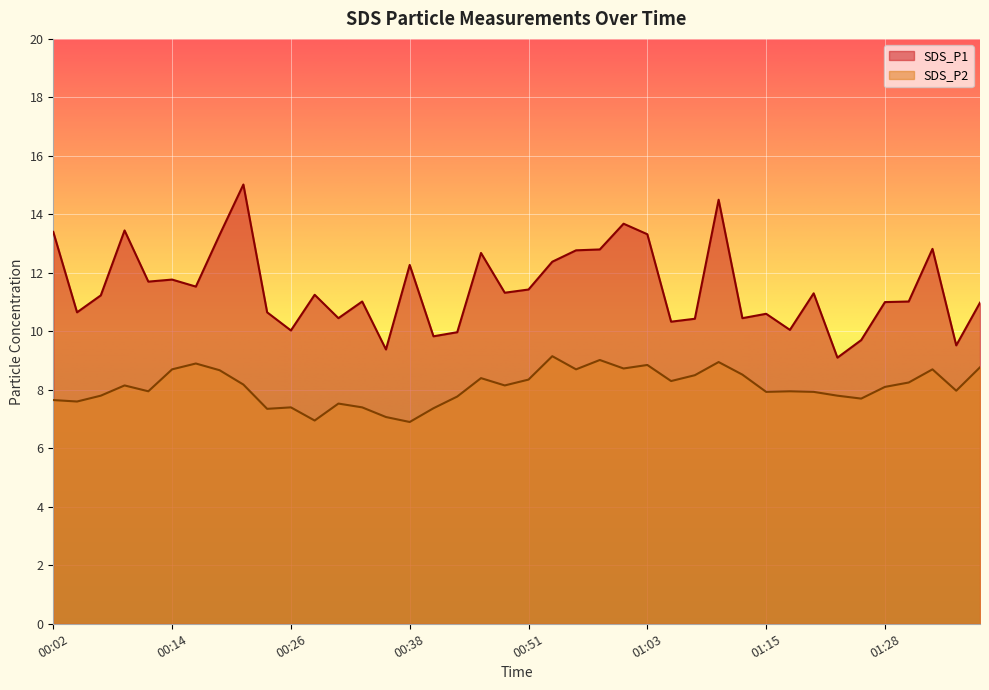

What is the sum of the SDS_P1 values at 00:58 and 00:38?

25.1